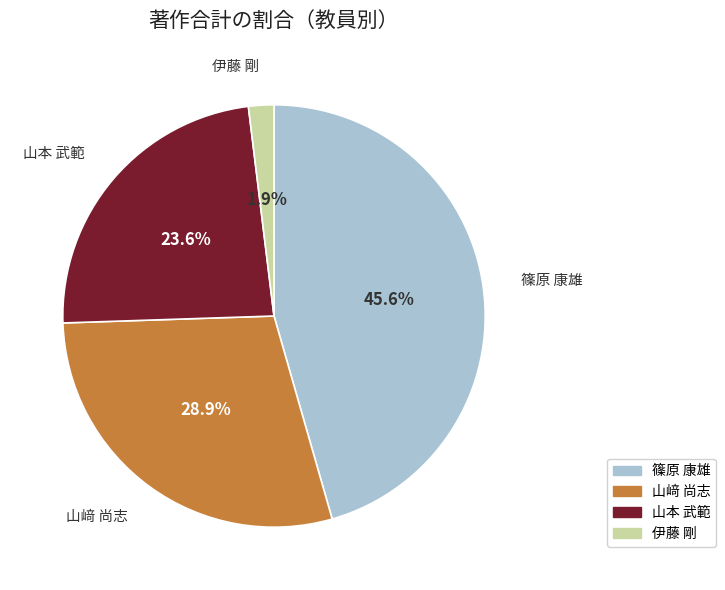

Rank the categories by value from highest to lowest.

篠原 康雄, 山﨑 尚志, 山本 武範, 伊藤 剛